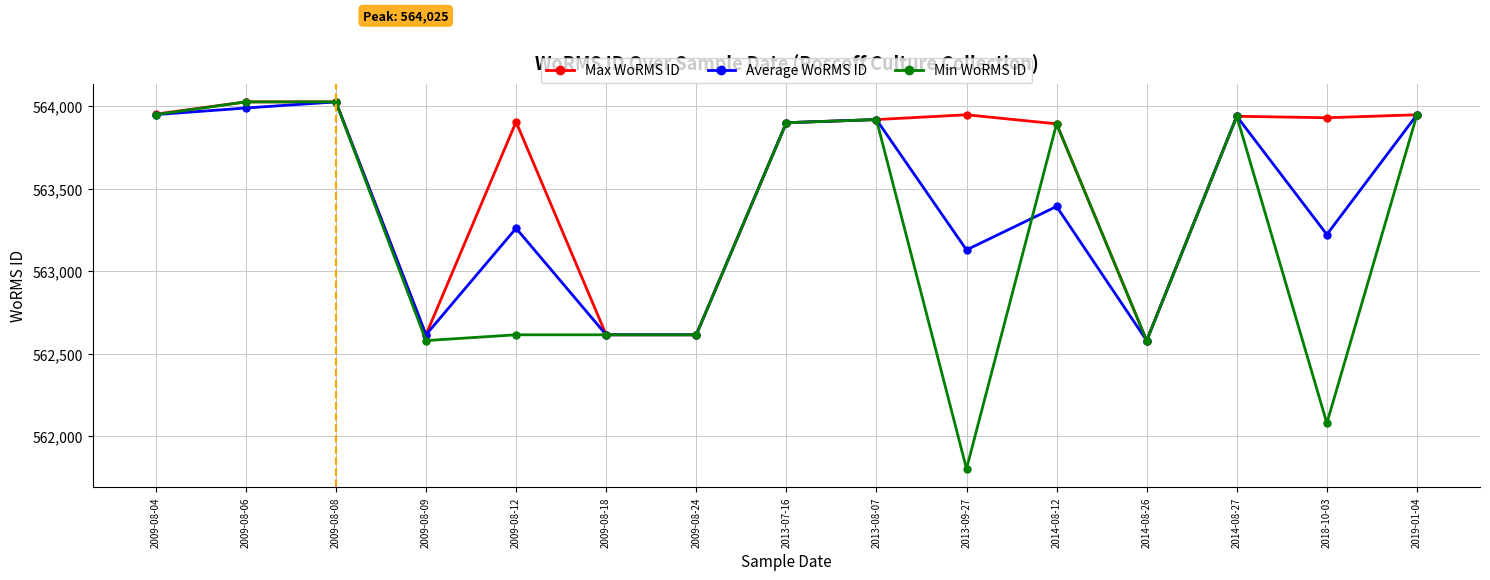

Which category has the lowest value across all series?

2013-09-27